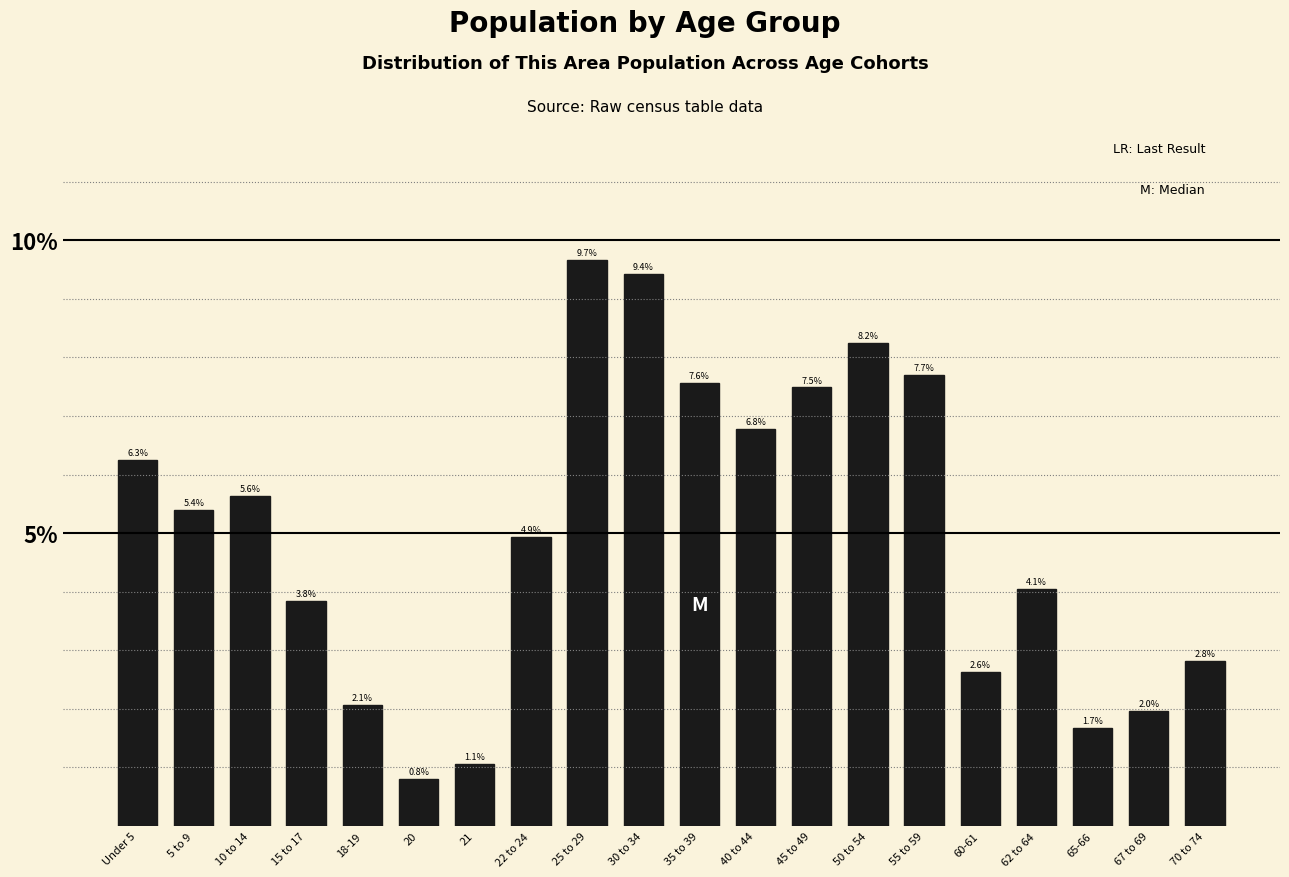

Reading left to right, what are all the values shown in this chart?

Under 5=6.3	5 to 9=5.4	10 to 14=5.6	15 to 17=3.8	18-19=2.1	20=0.8	21=1.1	22 to 24=4.9	25 to 29=9.7	30 to 34=9.4	35 to 39=7.6	40 to 44=6.8	45 to 49=7.5	50 to 54=8.2	55 to 59=7.7	60-61=2.6	62 to 64=4.1	65-66=1.7	67 to 69=2.0	70 to 74=2.8